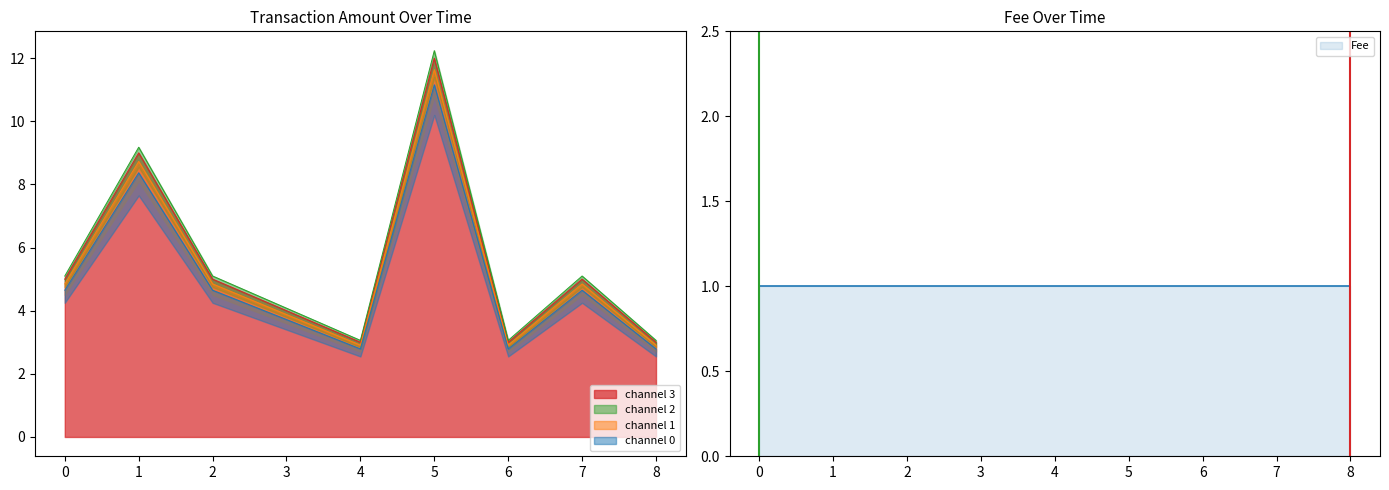

What is the sum of all values?

47.5